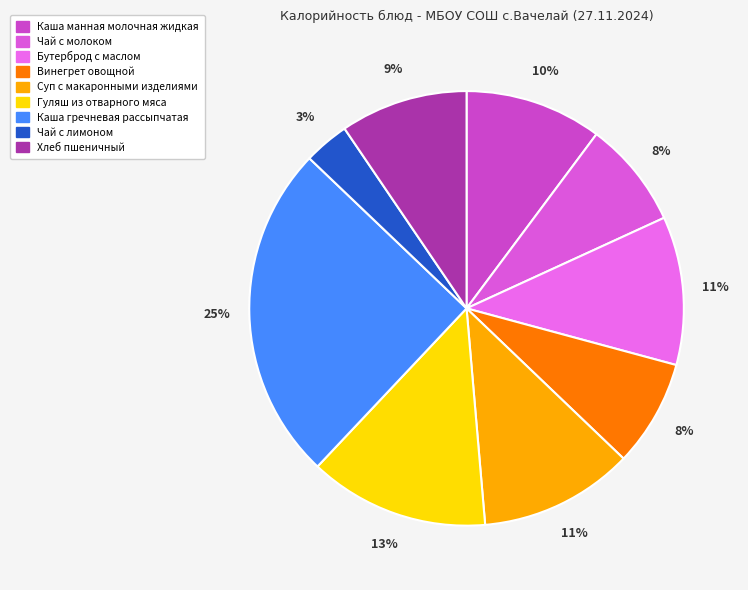

What percentage is the Хлеб пшеничный slice, to the nearest percent?

9%